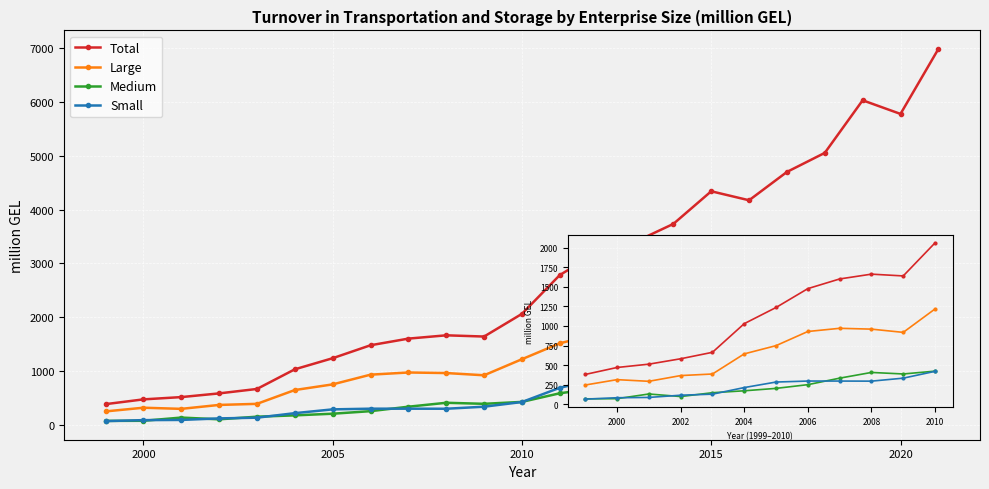

What is the maximum value shown in the chart?

6985.7